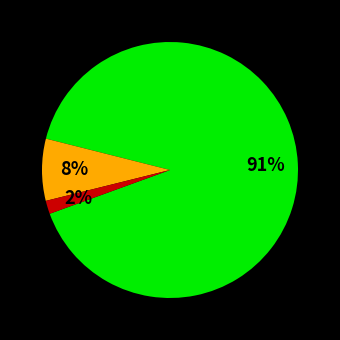

Is there any slice that represents more than half of the pie?

Yes